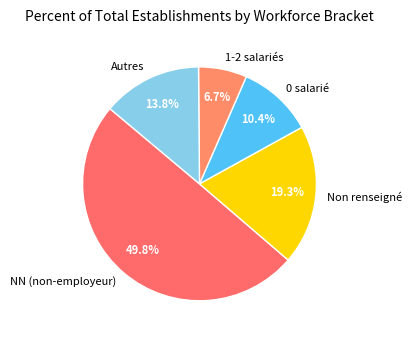

Which slice is the smallest?

1-2 salariés